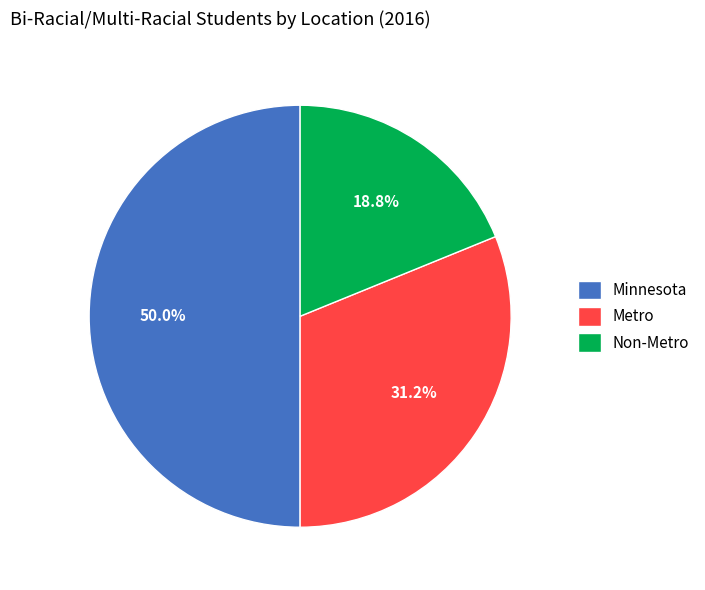

Is it true that Metro is 31% of the pie?

True